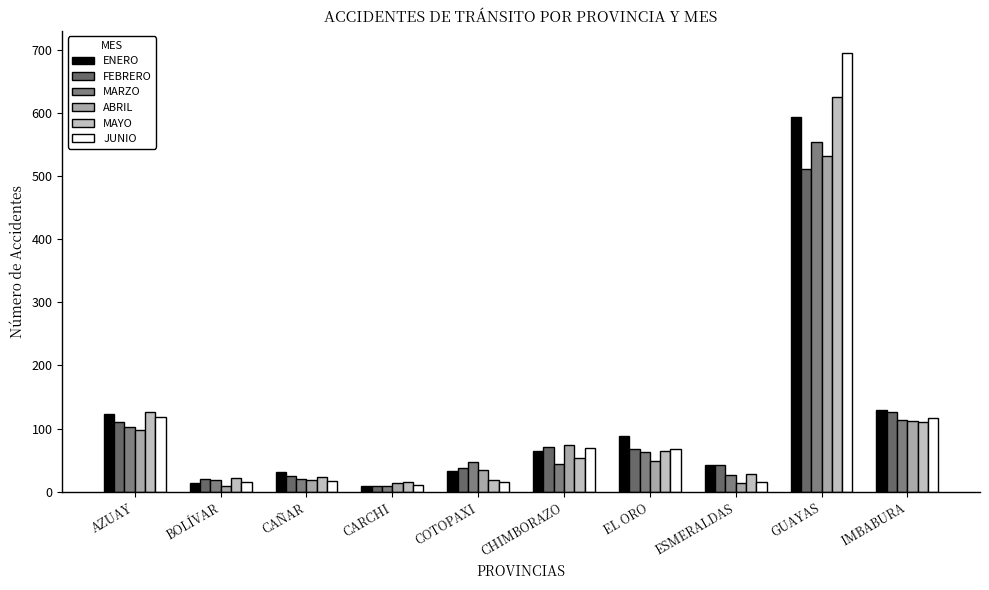

Is it true that JUNIO equals 117 at IMBABURA?

True